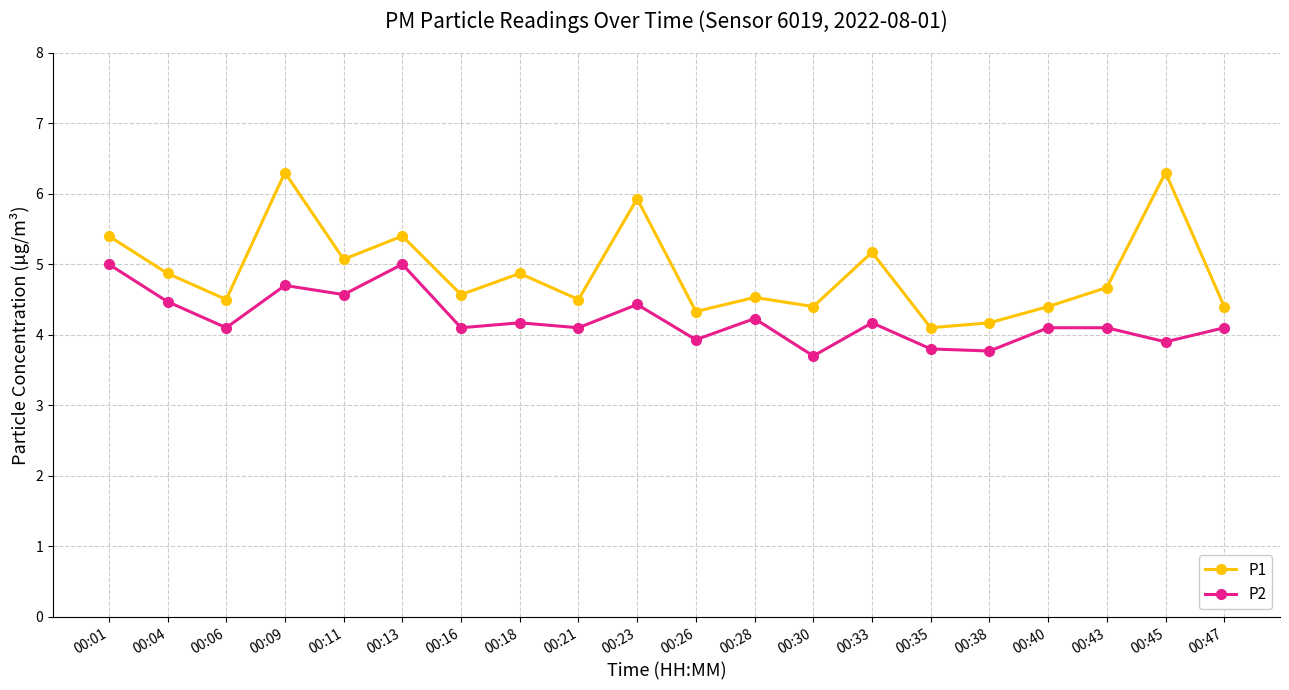

True or false: P1 has a value of 1.2 at 00:40.

False